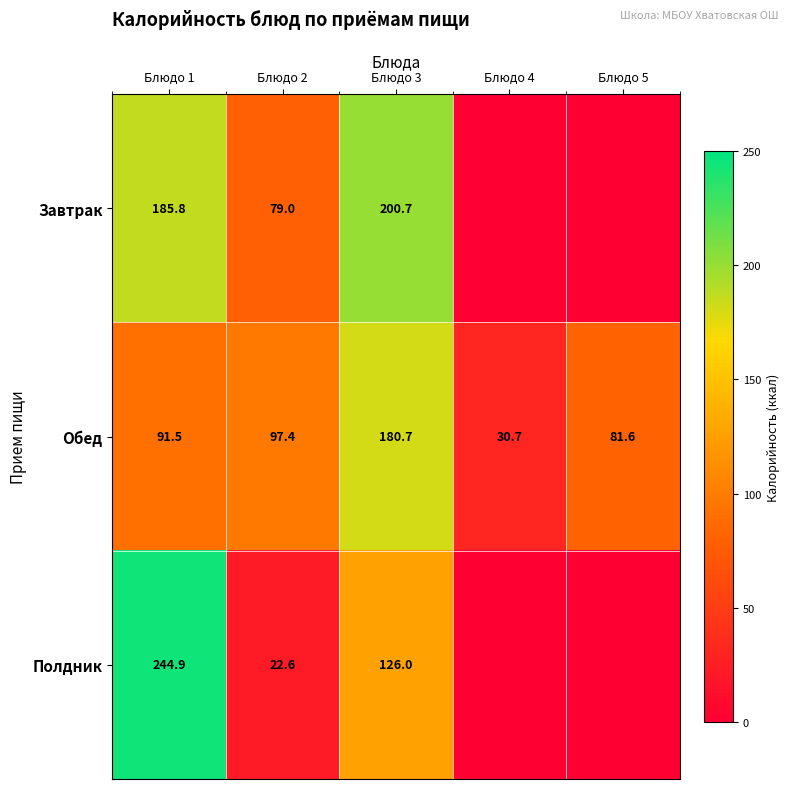

What is the difference between the highest and lowest values at Блюдо 1?

153.4